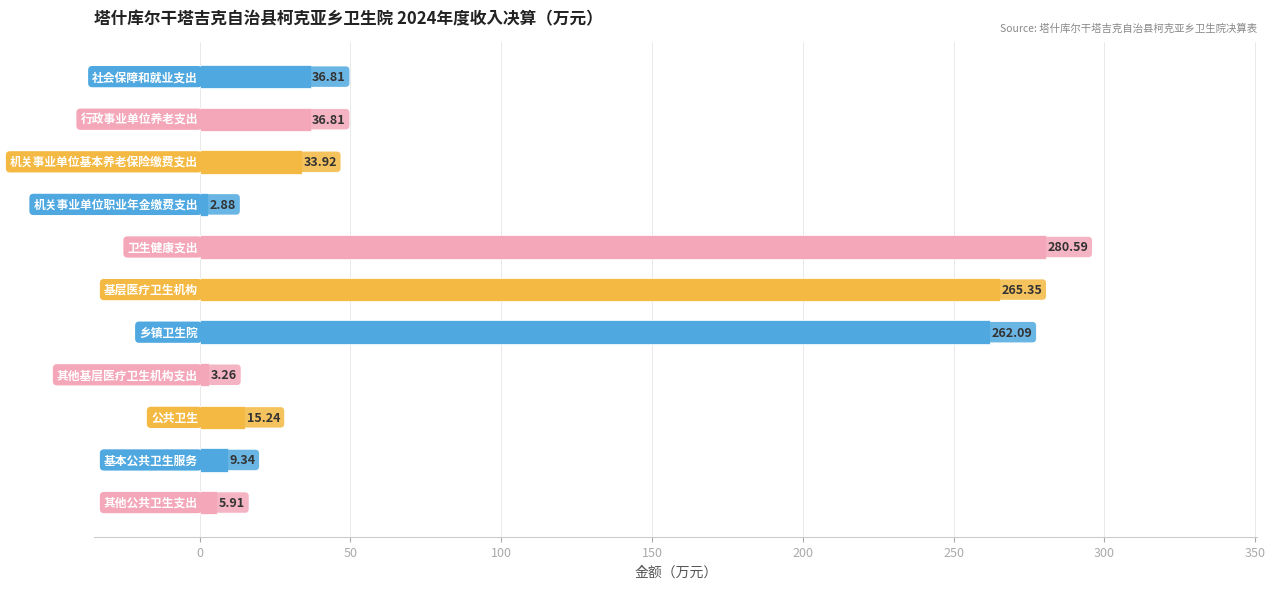

What is the difference between the second highest and second lowest values?

262.1